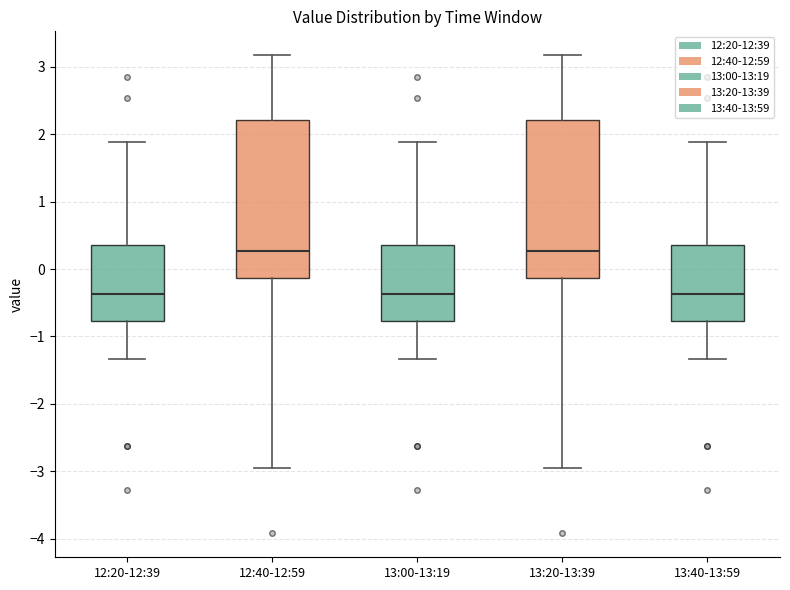

Reading left to right, transcribe this box plot: for each box, give where its median line is, the range the box spans, and where its two whiskers end, as read against the y-axis. The values are not printed on the chart, so give them approximately, as read against the axis.

12:20-12:39: median -0.4, box -0.8 to 0.4, whiskers -1.3 to 1.9
12:40-12:59: median 0.3, box -0.1 to 2.2, whiskers -2.9 to 3.2
13:00-13:19: median -0.4, box -0.8 to 0.4, whiskers -1.3 to 1.9
13:20-13:39: median 0.3, box -0.1 to 2.2, whiskers -2.9 to 3.2
13:40-13:59: median -0.4, box -0.8 to 0.4, whiskers -1.3 to 1.9